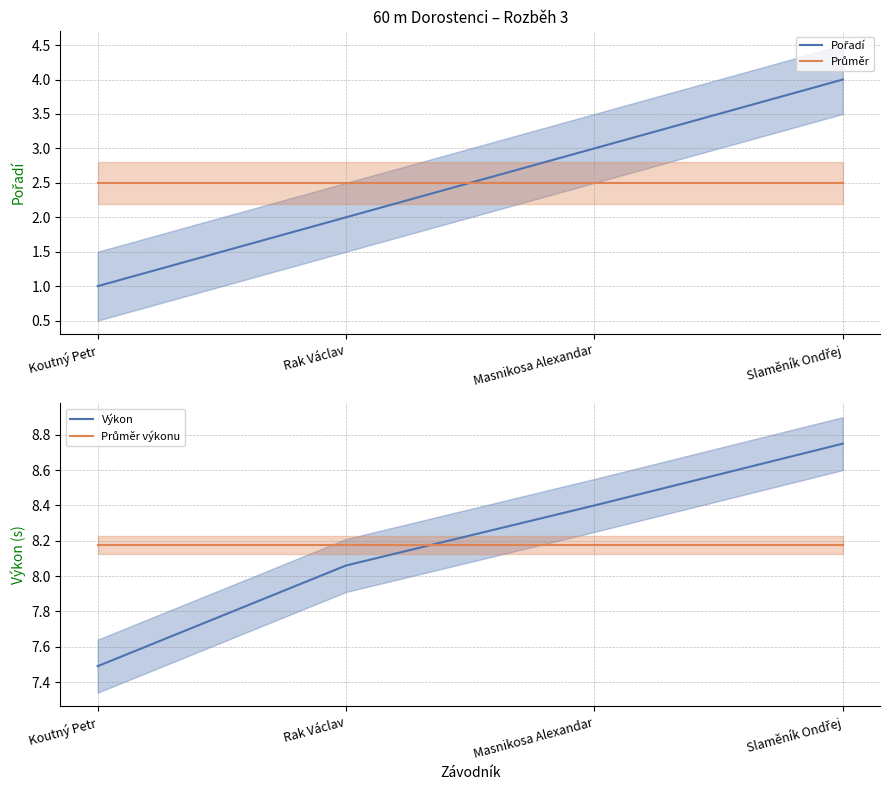

Rank the series at Masnikosa Alexandar from lowest to highest value.

Průměr, Pořadí, Průměr výkonu, Výkon